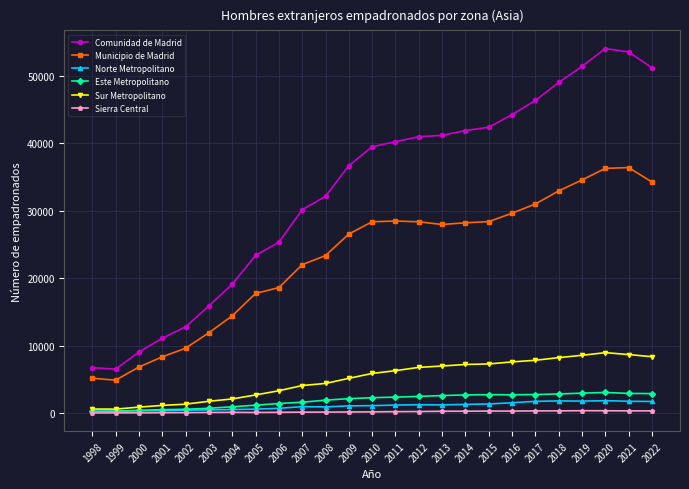

Which series changed the most between 2017 and 2022?

Comunidad de Madrid